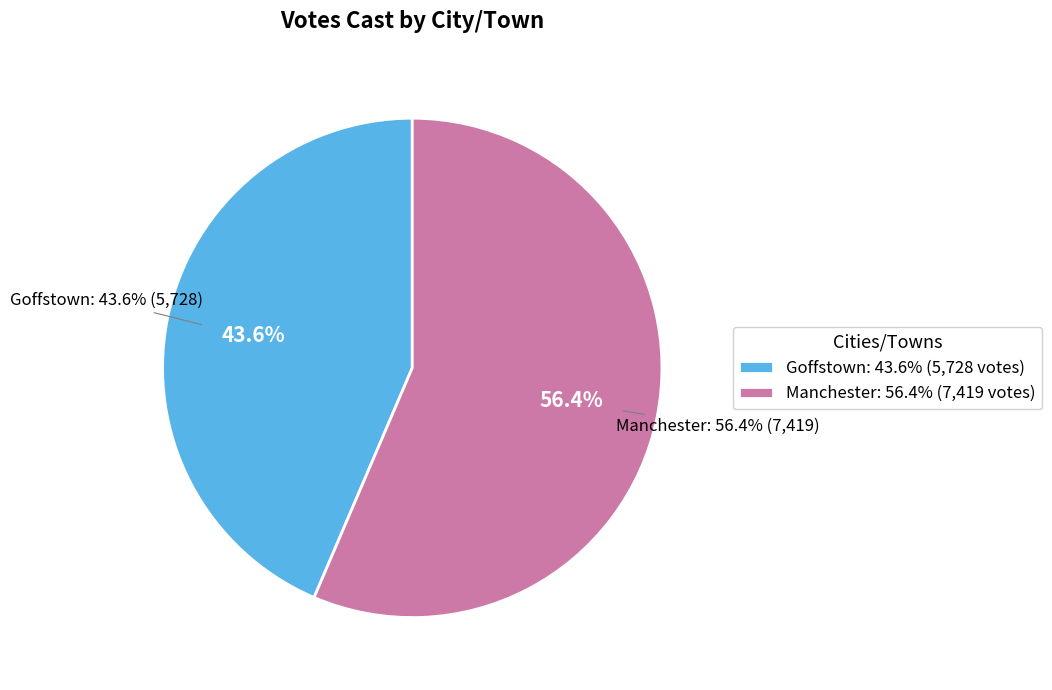

Does any single category account for the majority?

Yes